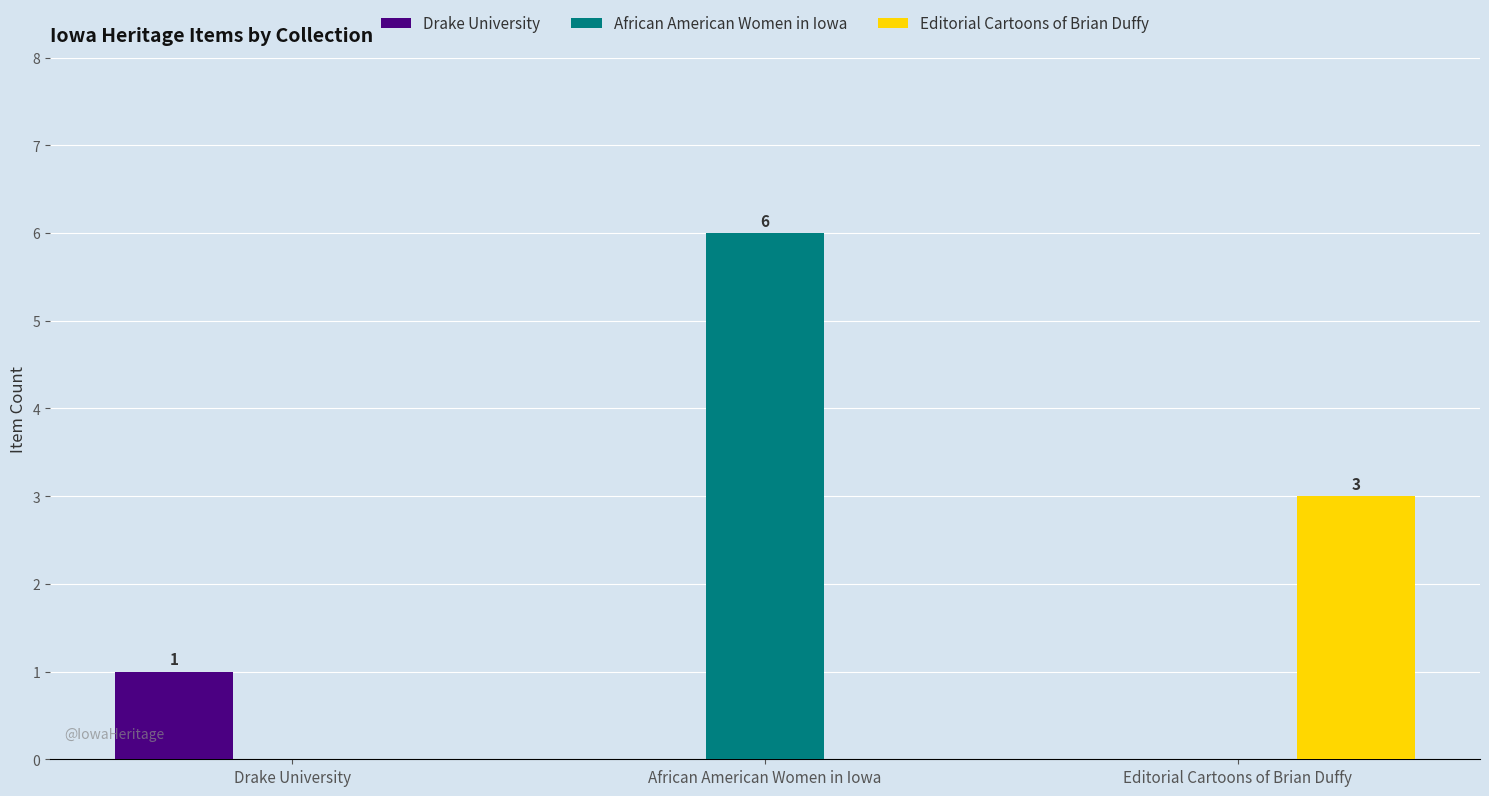

The Drake University series shows 0 at Editorial Cartoons of Brian Duffy. True or false?

True